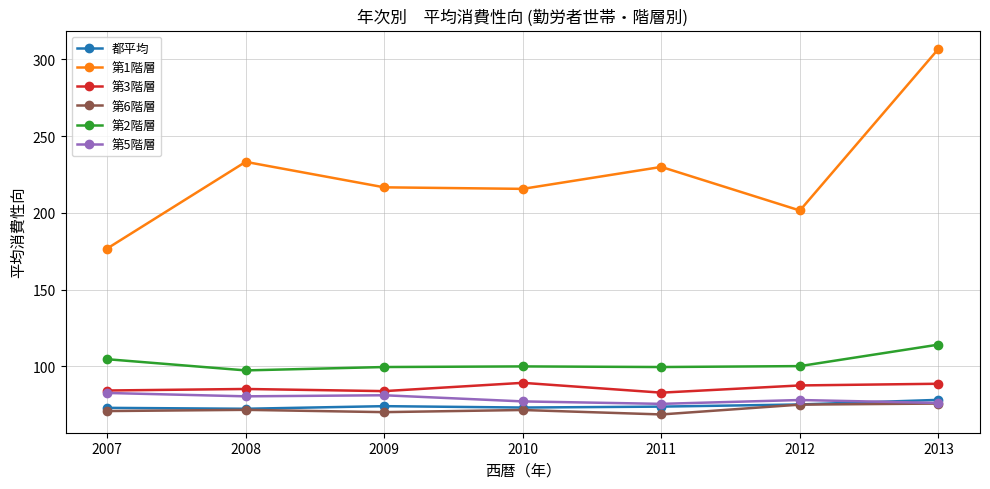

The 第6階層 series shows 17.2 at 2013. True or false?

False